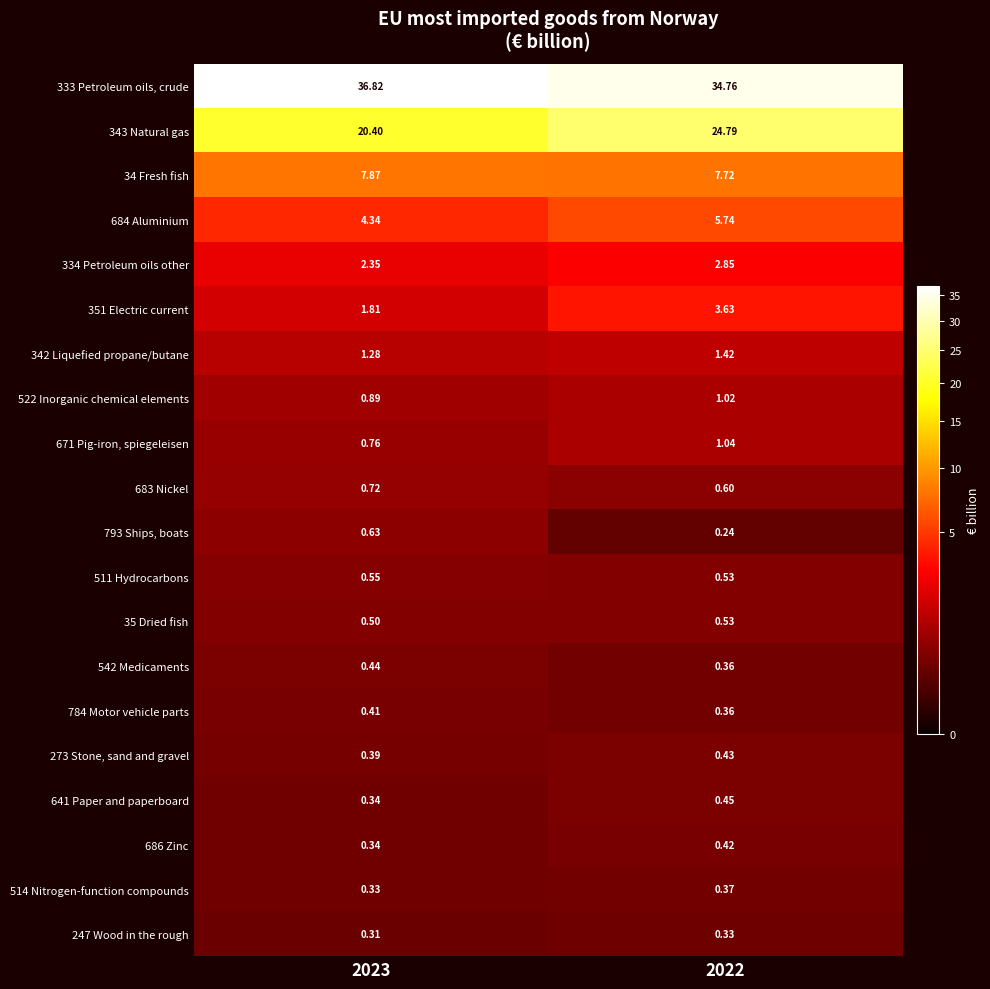

Is the value of 342 Liquefied propane/butane at 2022 greater than the value of 343 Natural gas at 2022?

No